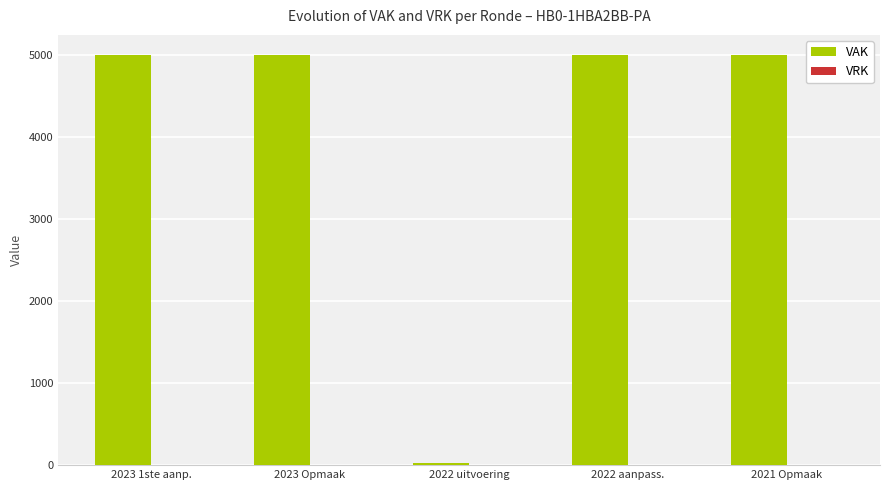

What is the difference between the maximum and minimum values?

4973